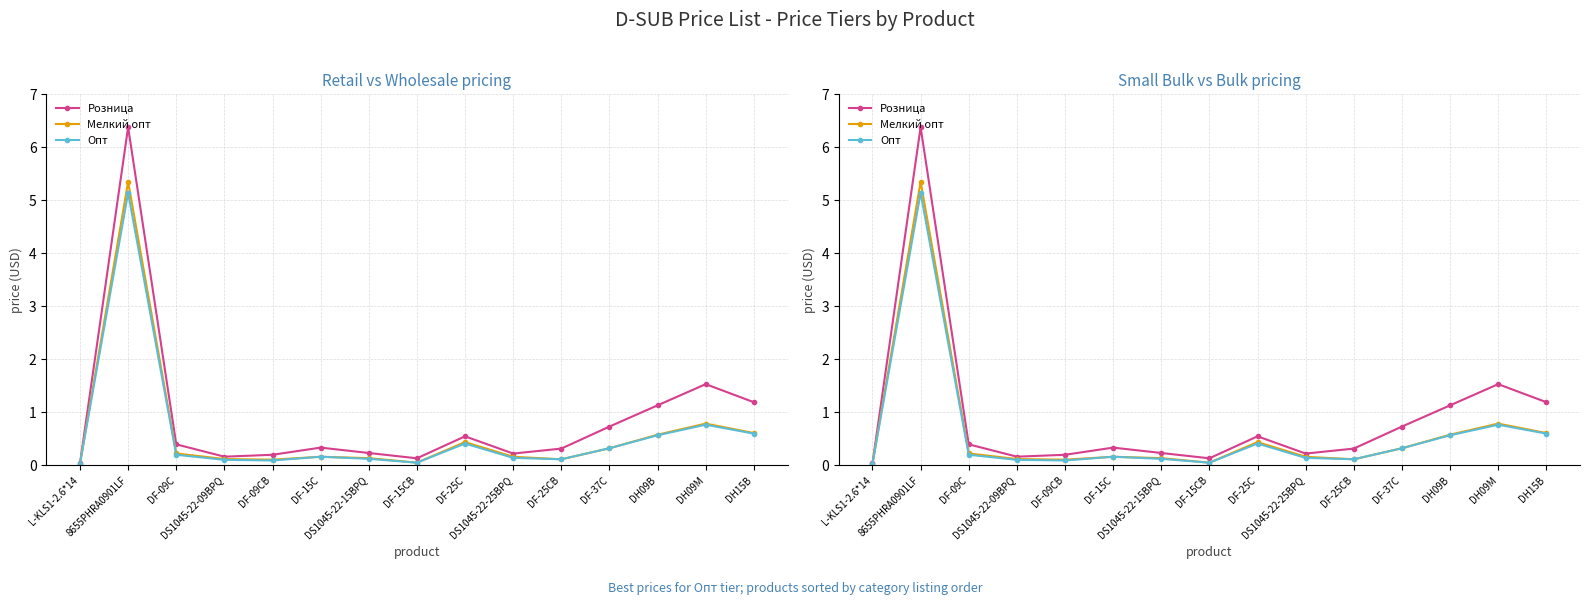

Rank the series by their maximum value, from highest to lowest.

Розница, Мелкий опт, Опт